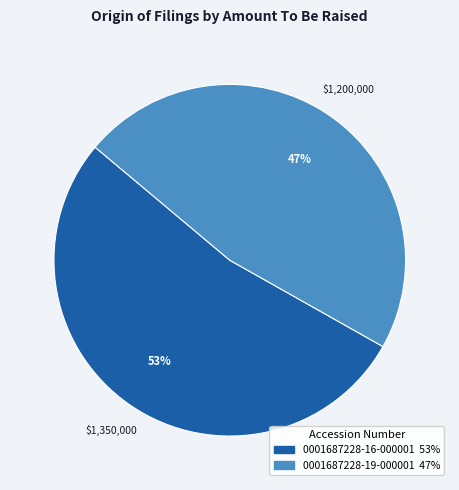

Which category accounts for the majority?

0001687228-16-000001